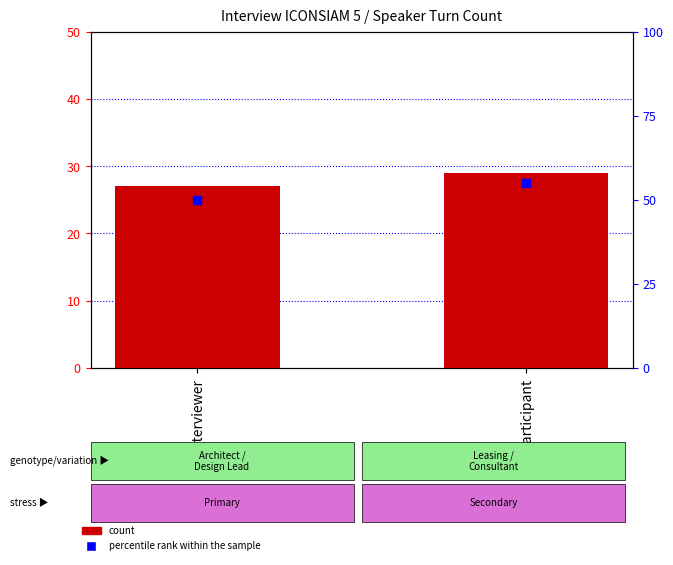

Which series reaches the minimum Y coordinate?

count